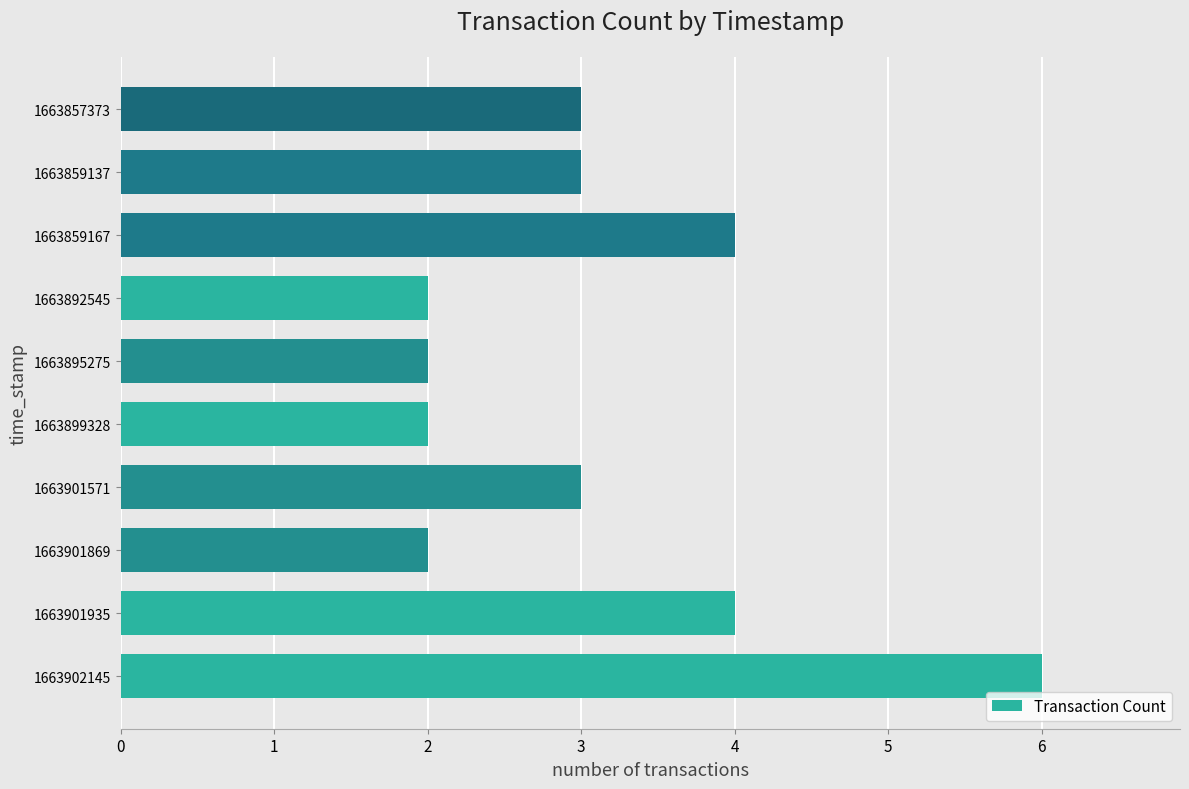

Is it true that the value at 1663901869 is 1?

False